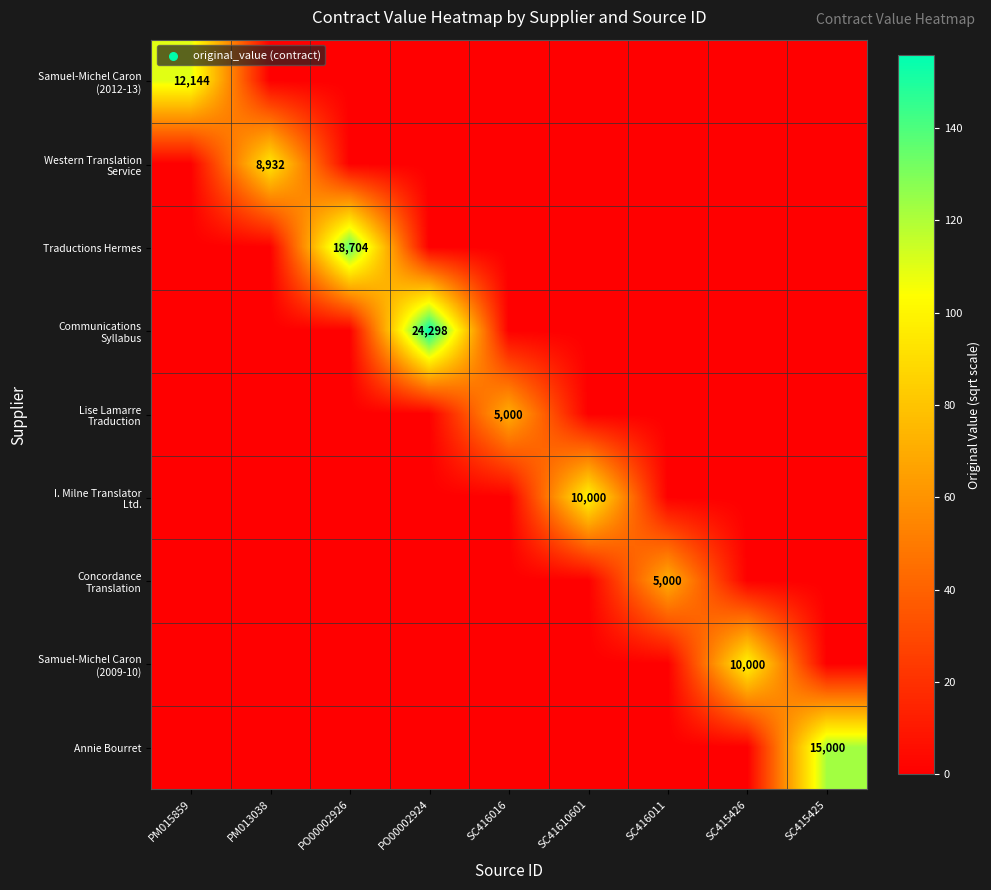

The value of Samuel-Michel Caron (2012-13) at PO00002926 is -41.6. True or false?

False